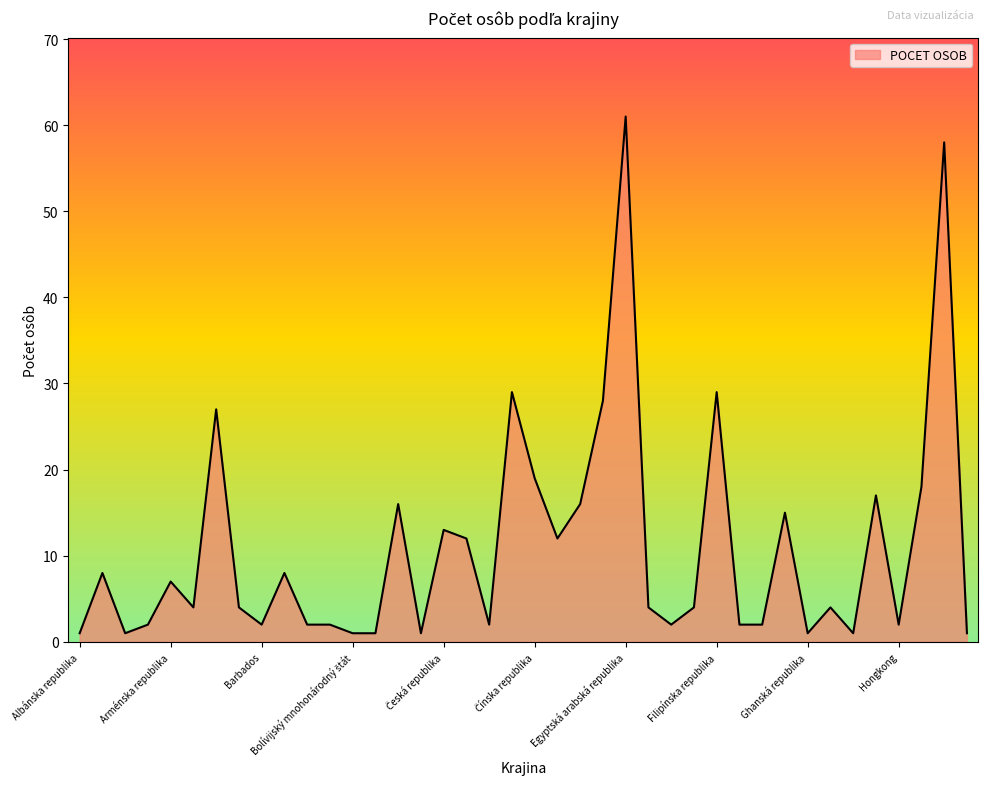

What is the difference between the maximum and minimum values?

60